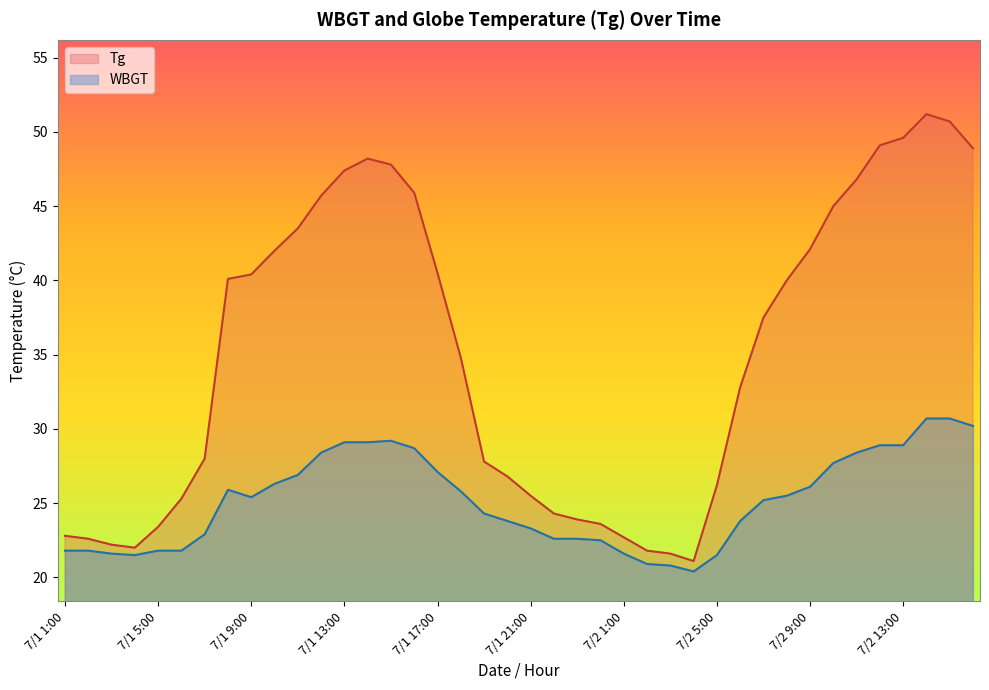

What is the difference between the highest and lowest values at 7/1 13:00?

18.3